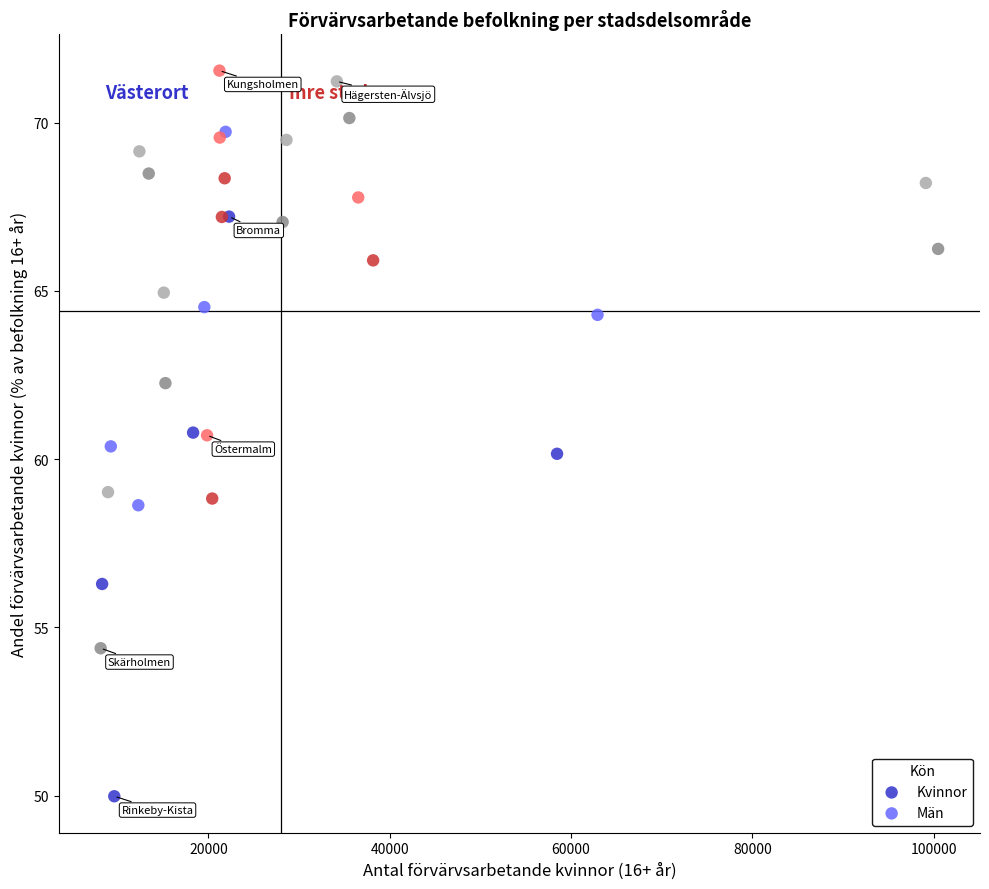

Which series contains the highest Y value?

Män